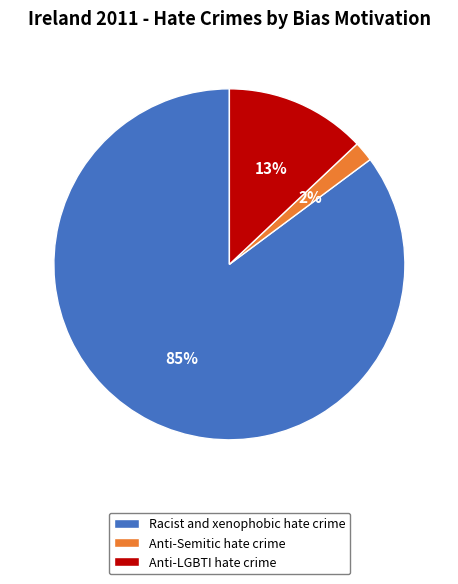

Is the sum of Anti-LGBTI hate crime and Racist and xenophobic hate crime greater than half?

Yes